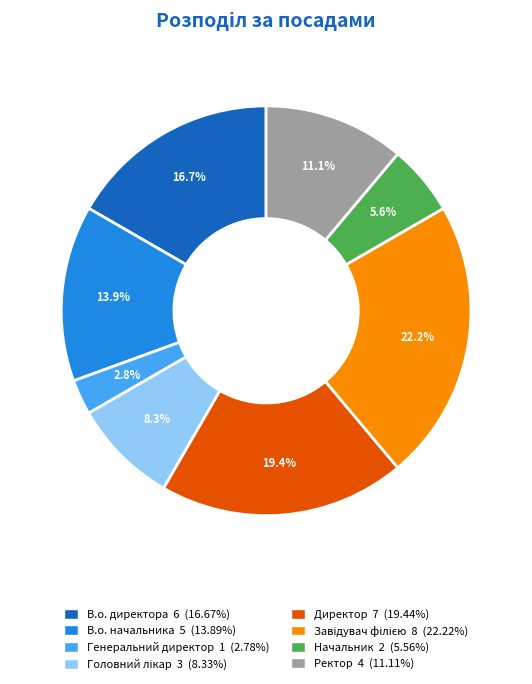

Is there a majority slice in this chart?

No